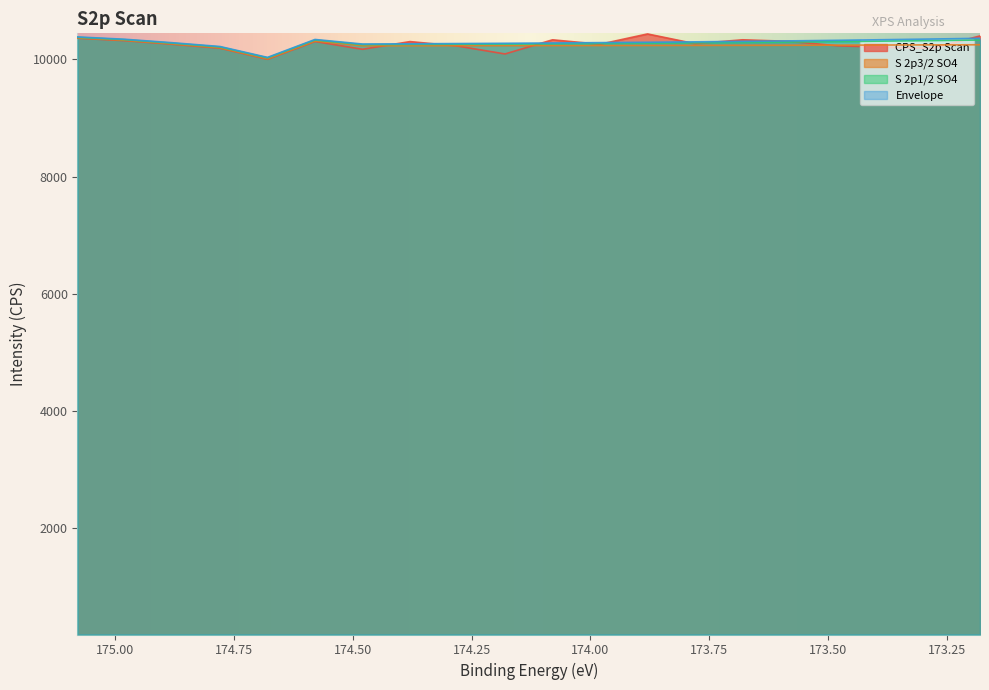

What is the sum of all S 2p1/2 SO4 values?

205574.2